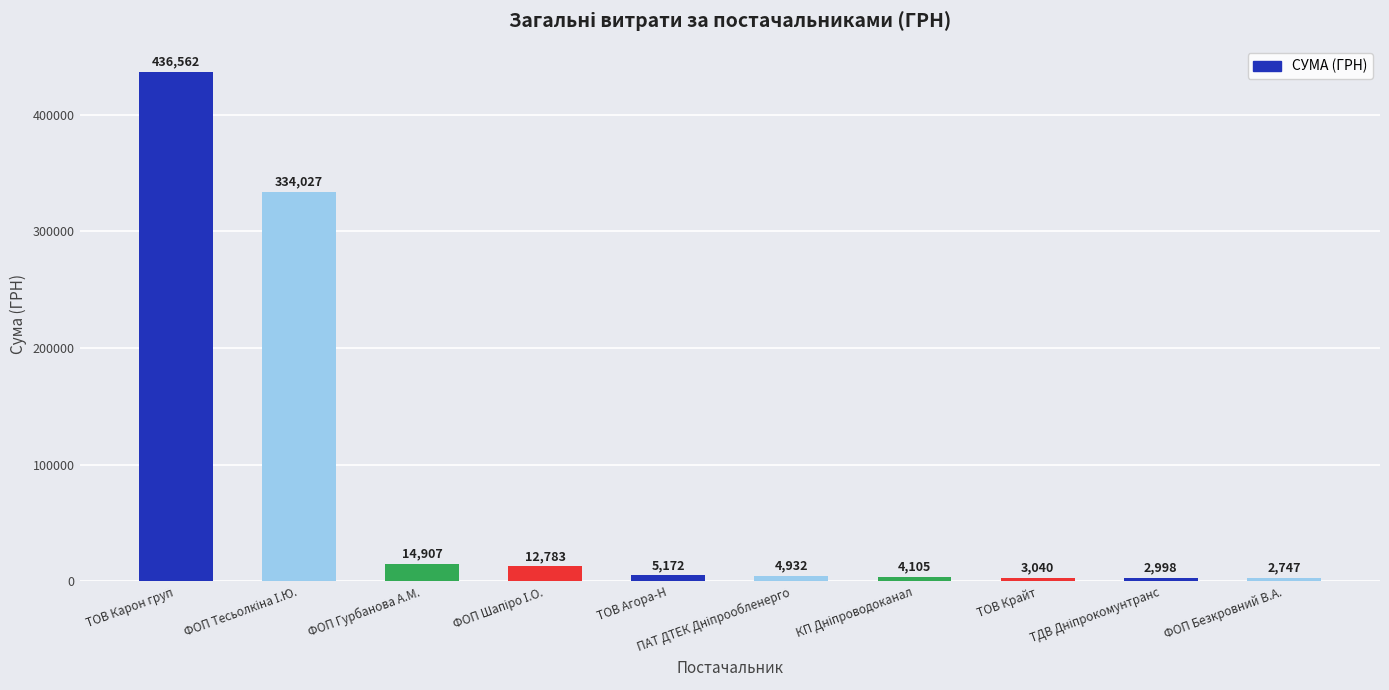

Count the number of data series in this chart.

1